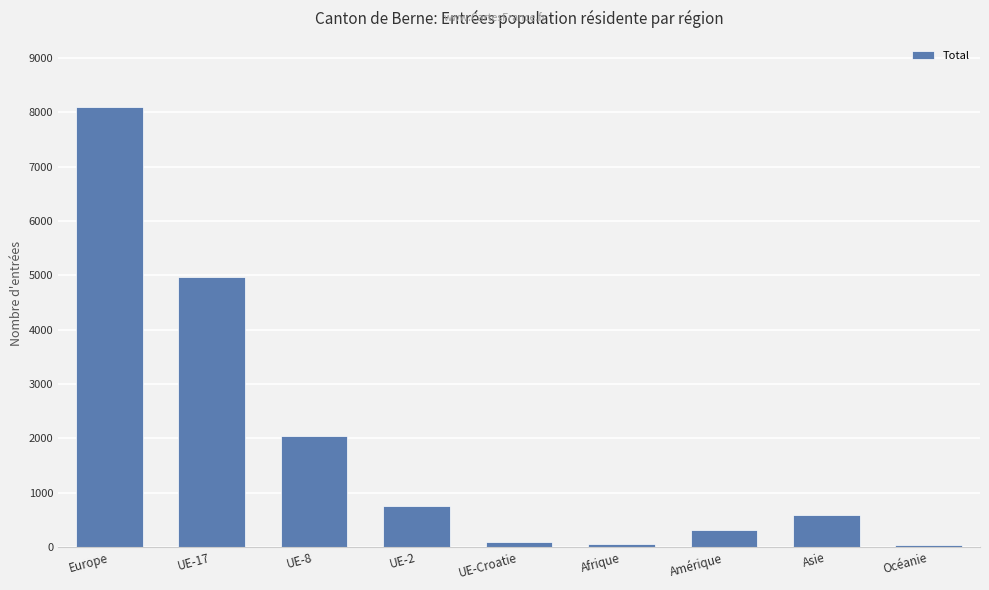

How many data points does each series have?

9